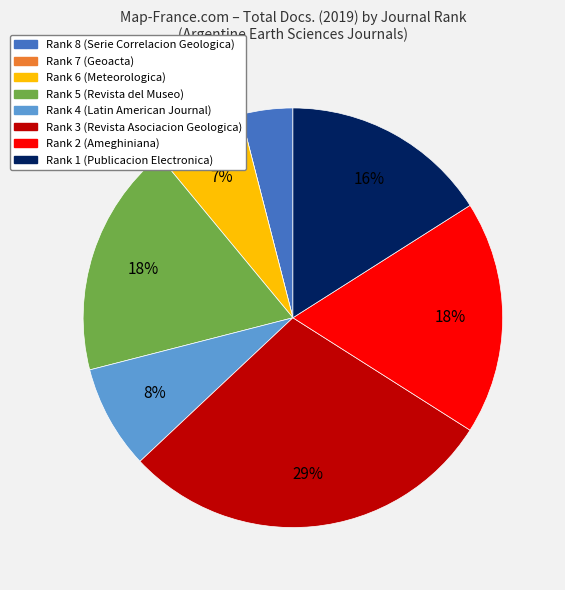

To the nearest percent, what is the difference between the largest and smallest slice percentages?

29%